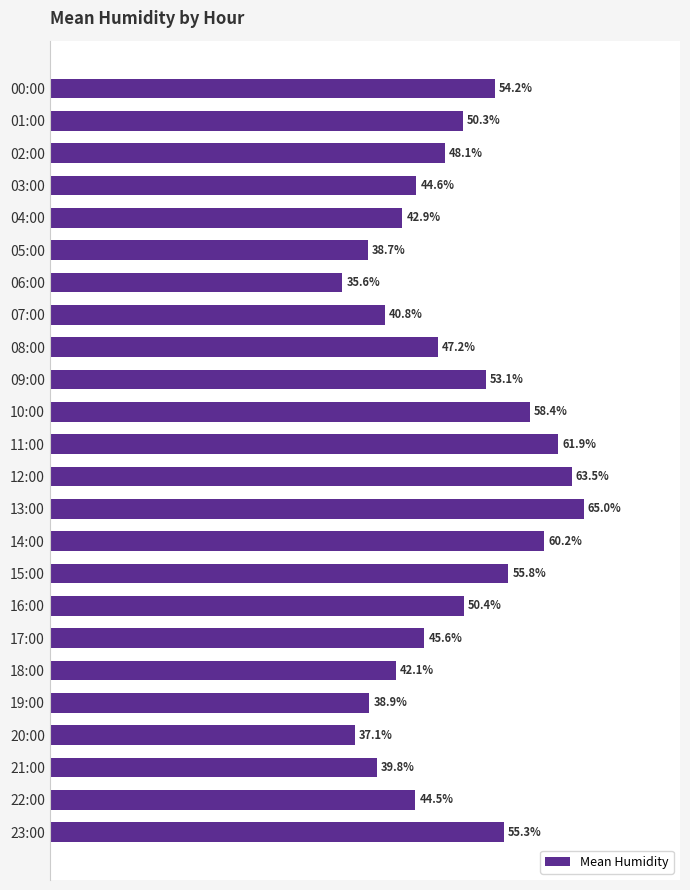

Which category has the lowest value across all series?

06:00